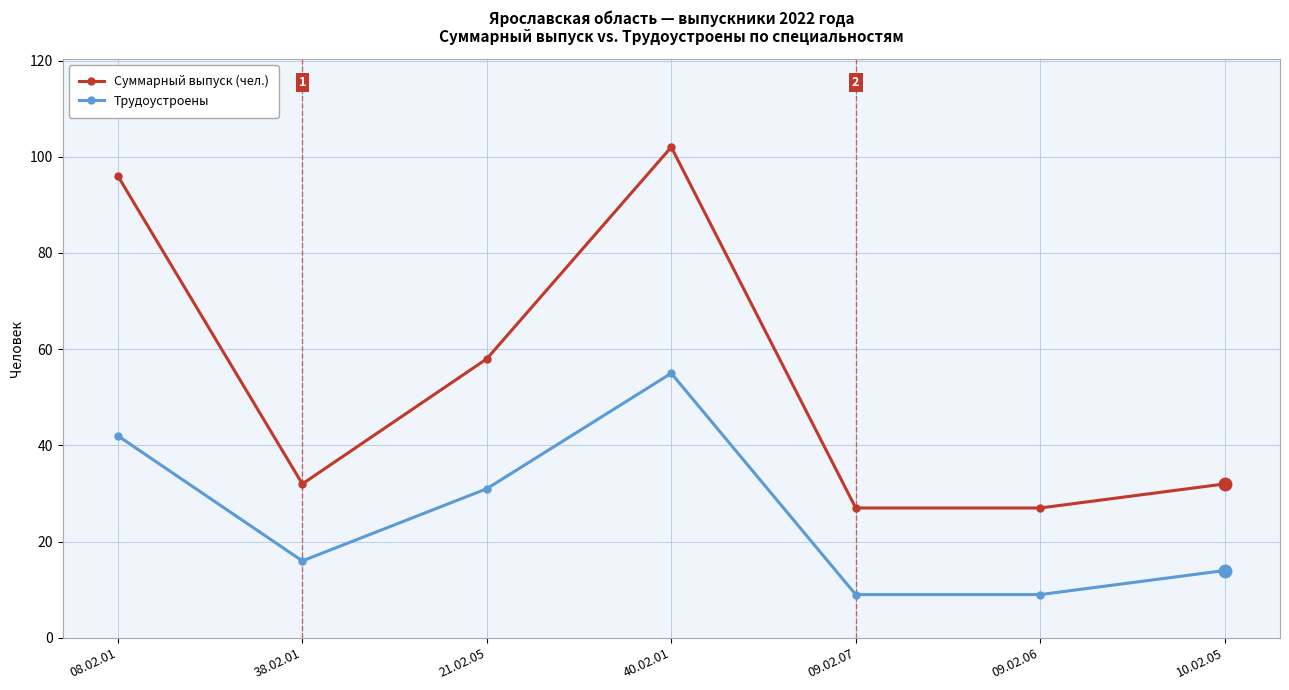

At which category does Суммарный выпуск (чел.) reach its first local peak?

40.02.01